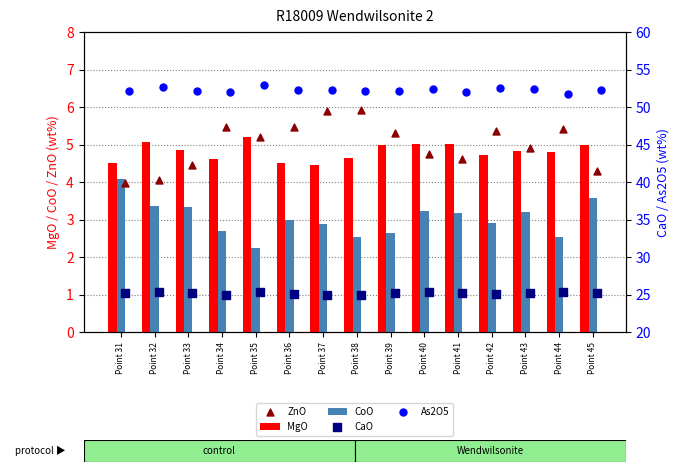

What is the lowest value of the MgO series?

4.4